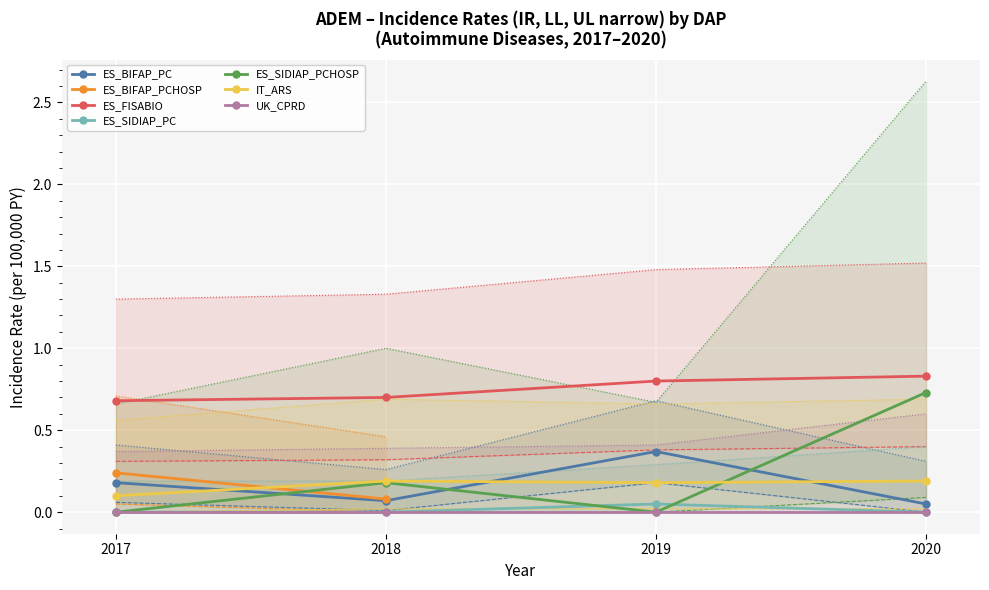

What is the maximum value shown in the chart?

2.6